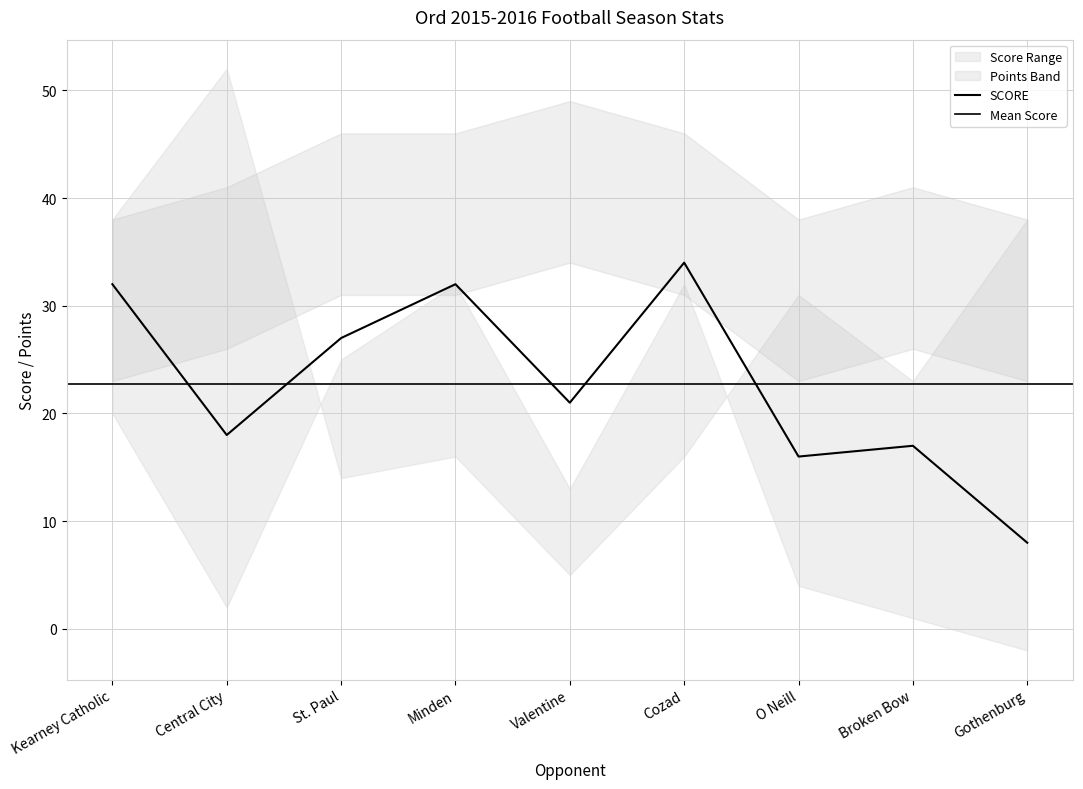

What is the sum of the OPP SCORE values at Cozad and Broken Bow?

30